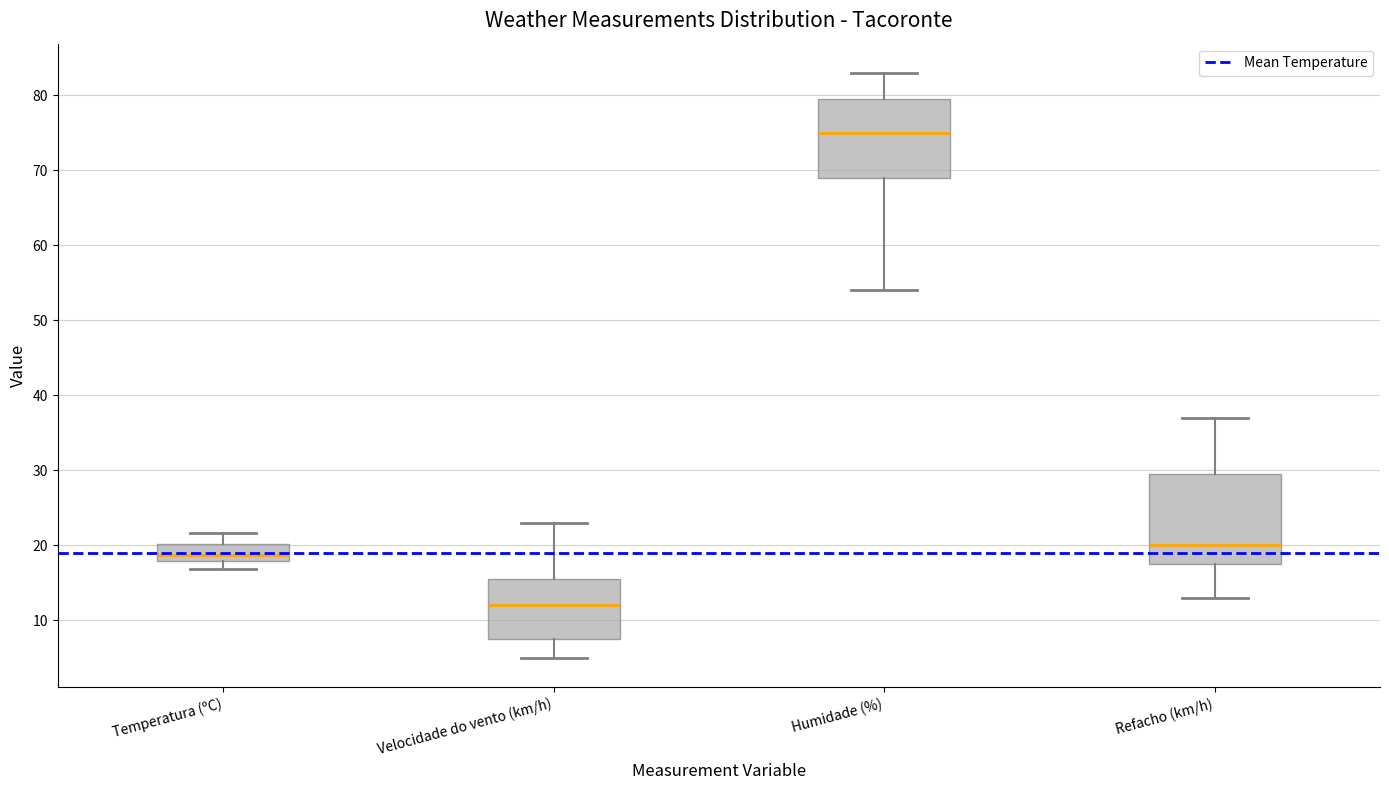

Where is the upper edge of the box for Refacho (km/h) on the y-axis? The values are not printed on the chart, so give them approximately, as read against the axis.

30